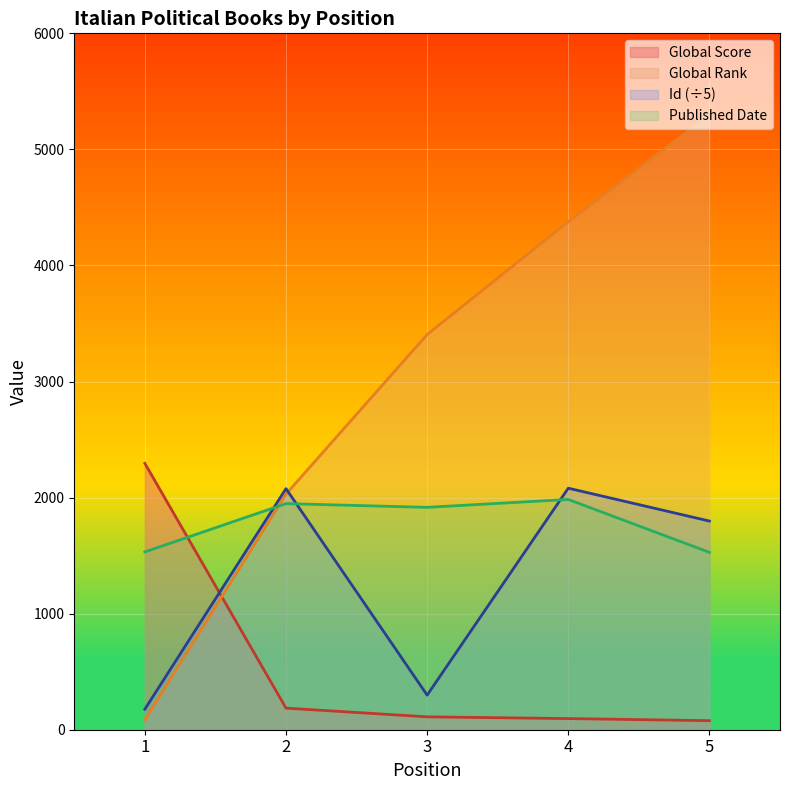

Reading left to right, transcribe all the data shown in this chart.

Global Score: 1=2295.0	2=186.0	3=111.0	4=96.0	5=78.0
Global Rank: 1=86.0	2=2030.0	3=3405.0	4=4377.0	5=5296.0
Id: 1=176.8	2=2077.0	3=298.0	4=2081.0	5=1797.8
Published Date: 1=1532.0	2=1948.0	3=1916.0	4=1984.0	5=1528.0